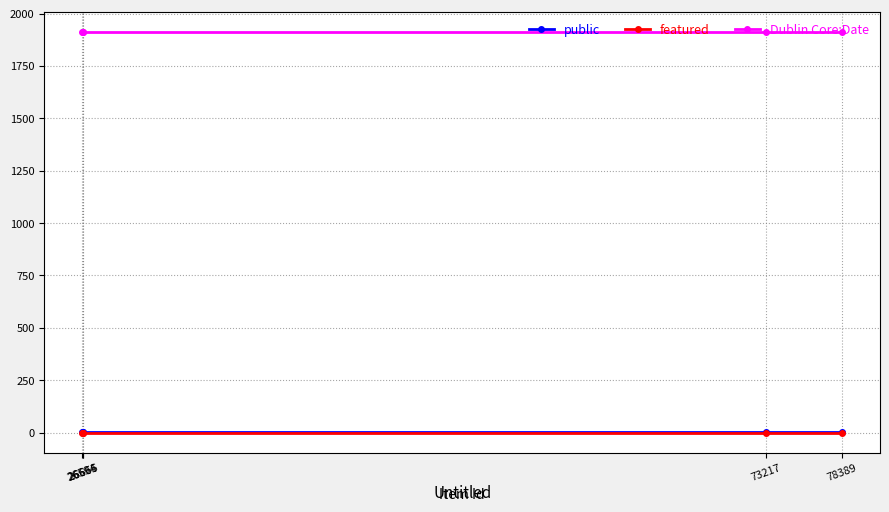

Reading left to right, list all the values displayed in this chart.

public: 1	1	1	1	1
featured: 0	0	0	0	0
Dublin Core:Date: 1912	1912	1912	1912	1912